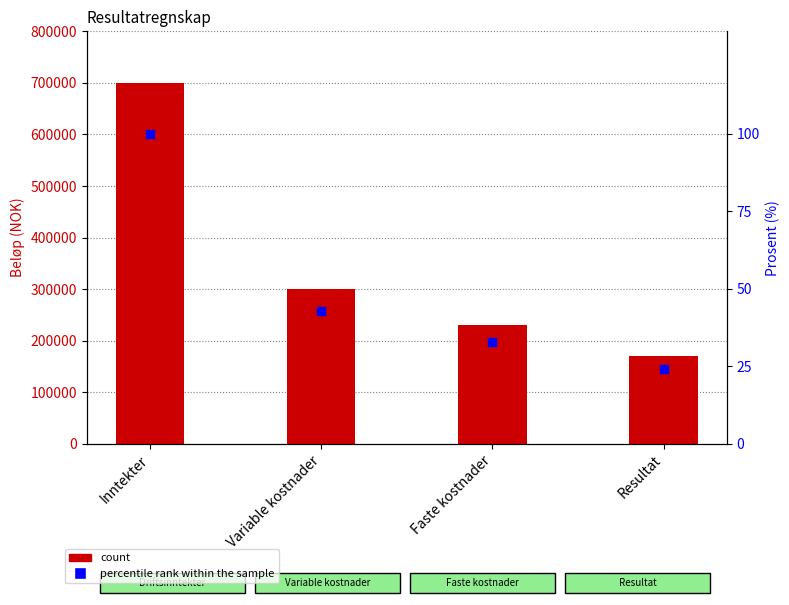

Which series contains the lowest Y value?

percentile rank within the sample